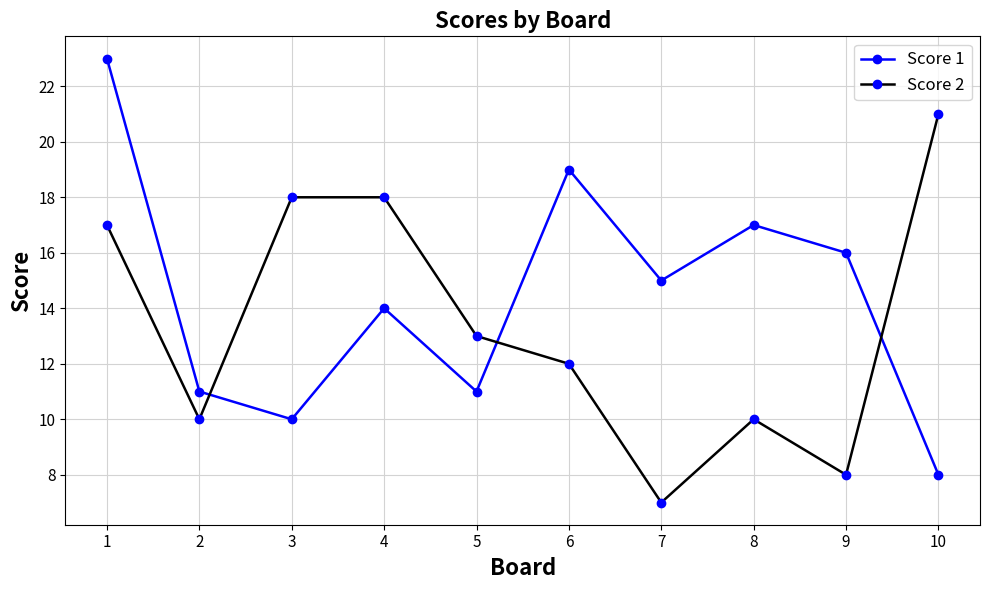

List the series in order of their overall mean, highest first.

Score 1, Score 2